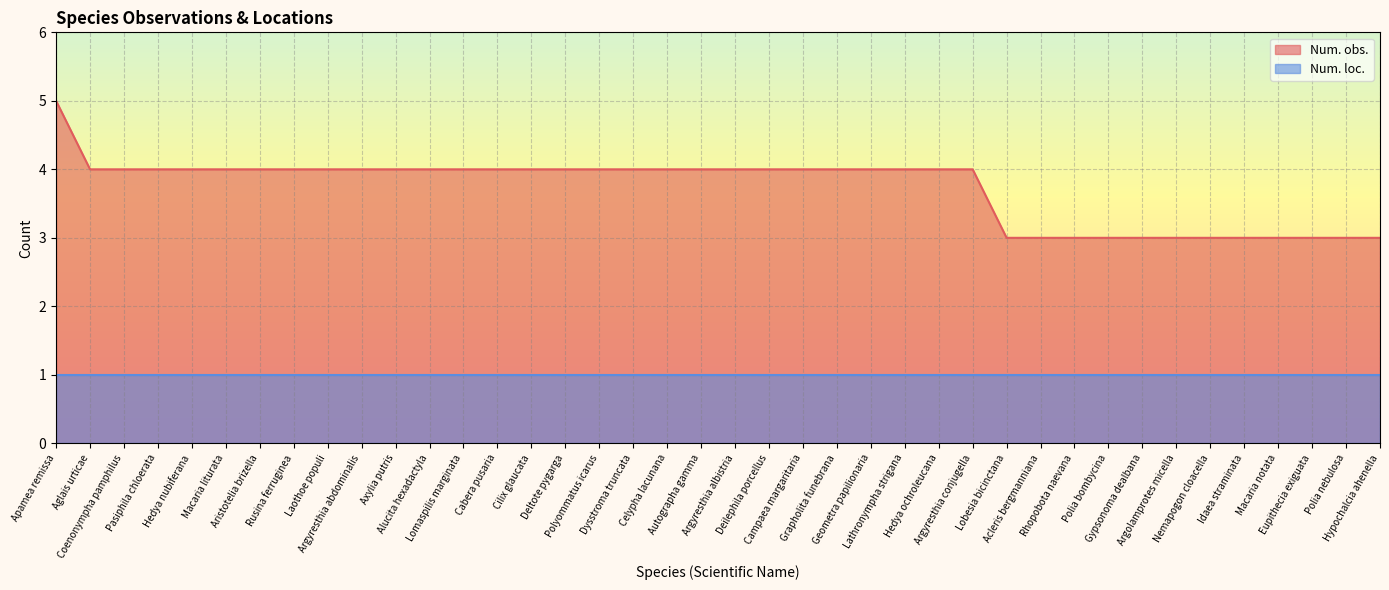

Is it true that the value at Apamea remissa is 2?

False